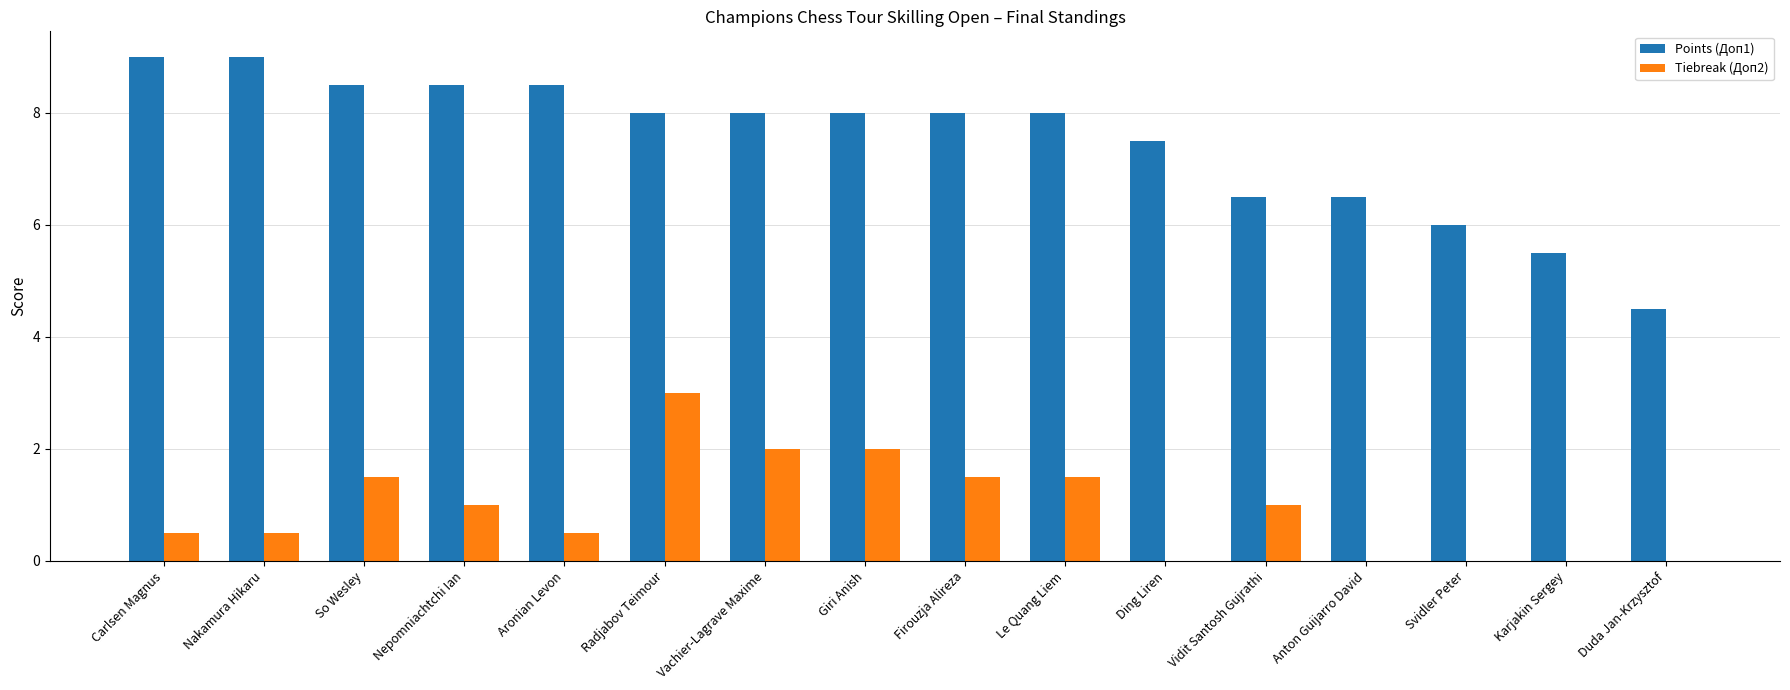

Count the Points (Доп1) values in the range 6 to 8.

9